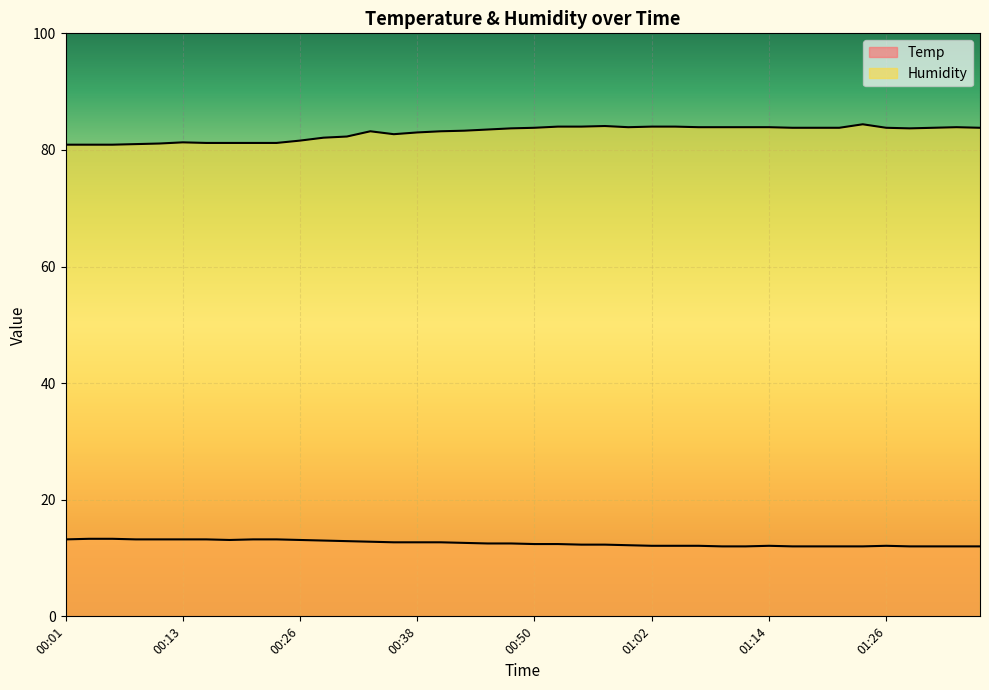

At which category is the sum across all series the highest?

00:52